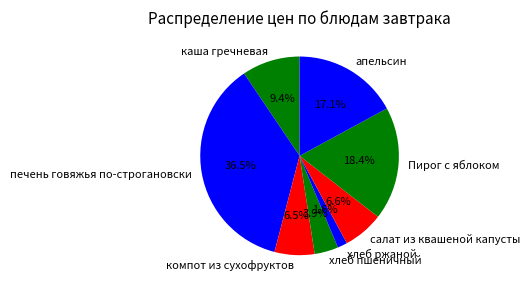

The каша гречневая slice represents 9% of the pie. True or false?

True